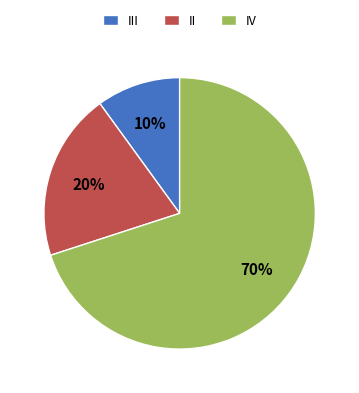

What percentage is the III slice, to the nearest percent?

10%